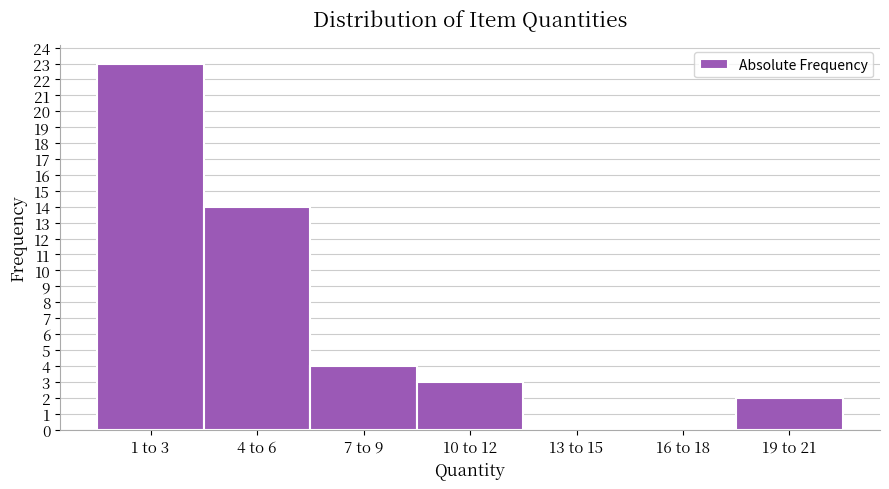

Reading left to right, extract all data points from this chart.

1 to 3=23	4 to 6=14	7 to 9=4	10 to 12=3	13 to 15=0	16 to 18=0	19 to 21=2